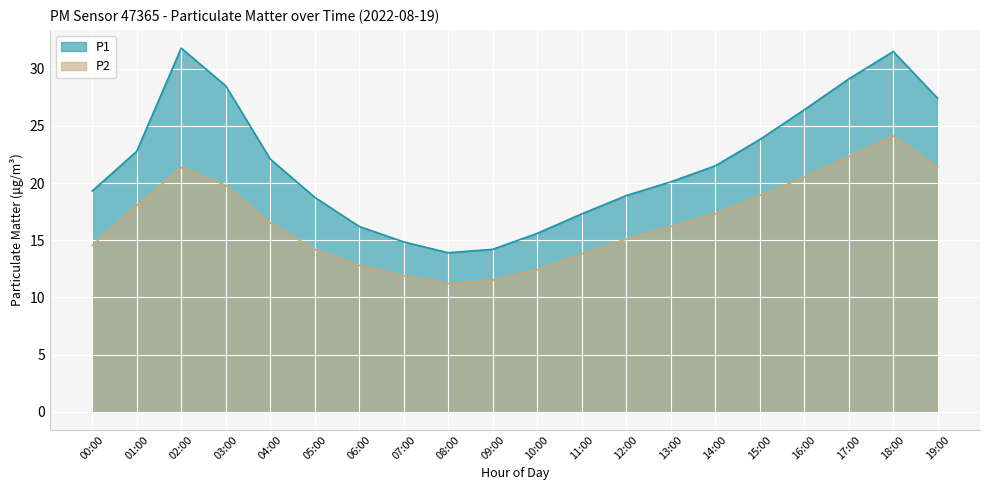

What is the spread (max minus min) of values at 07:00?

2.9